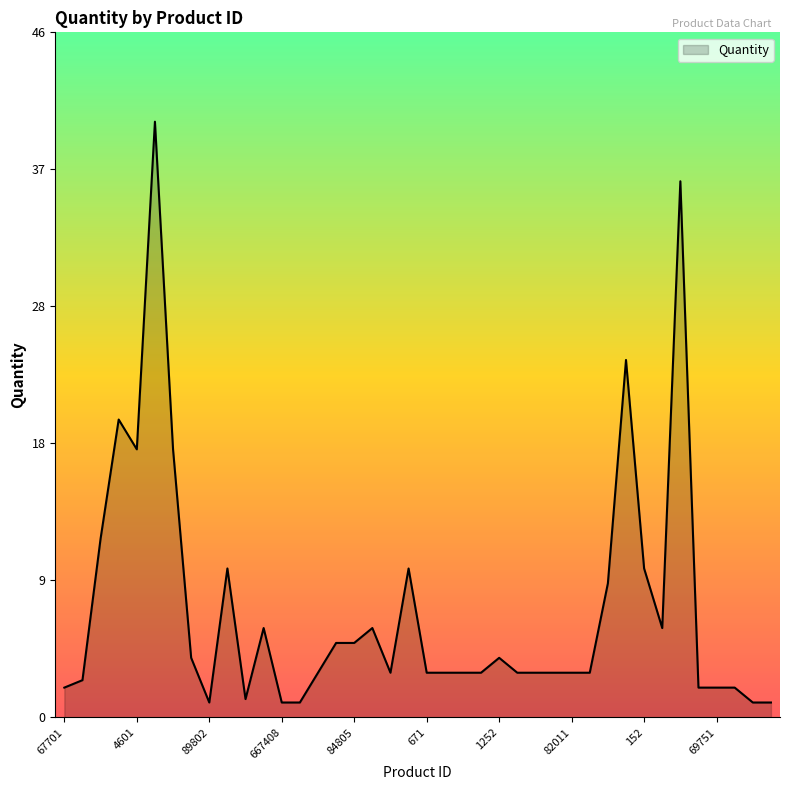

What is the smallest value displayed?

1.0